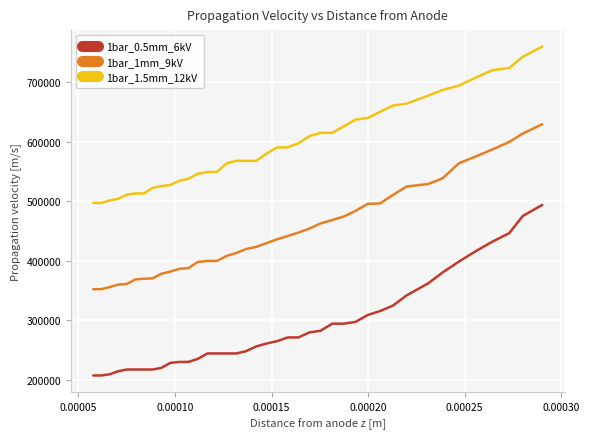

At how many categories does at least one series exceed 457674?

40